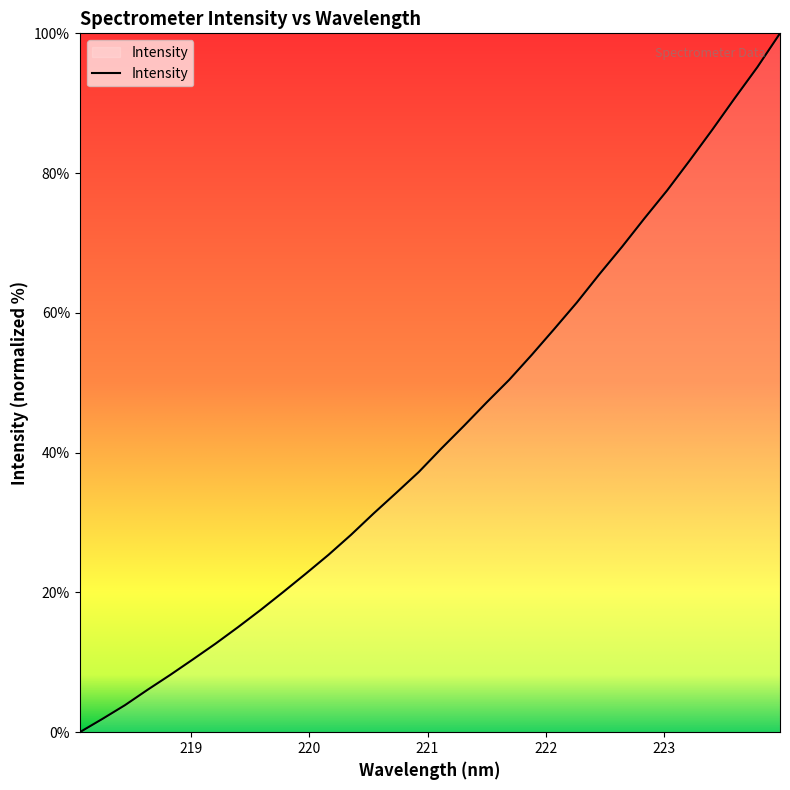

Reading right to left, list all the values displayed in this chart.

100.0	95.2	90.7	86.2	81.8	77.5	73.6	69.5	65.5	61.5	57.7	54.0	50.4	47.2	43.8	40.6	37.2	34.2	31.3	28.2	25.4	22.7	20.1	17.5	15.0	12.7	10.4	8.2	6.1	3.9	1.9	0.0